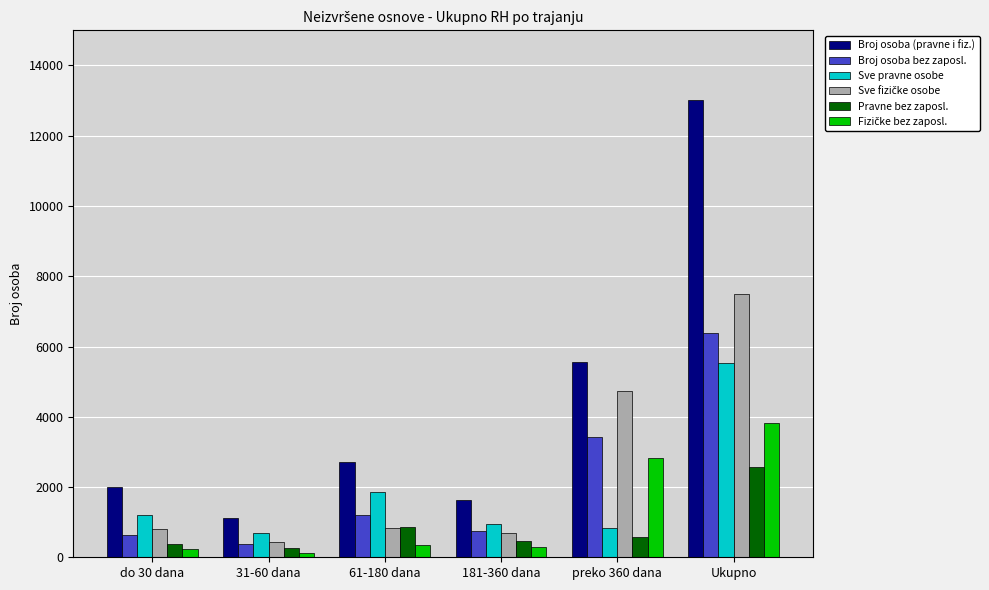

Which series has the largest total across all categories?

Broj osoba (pravne i fiz.)